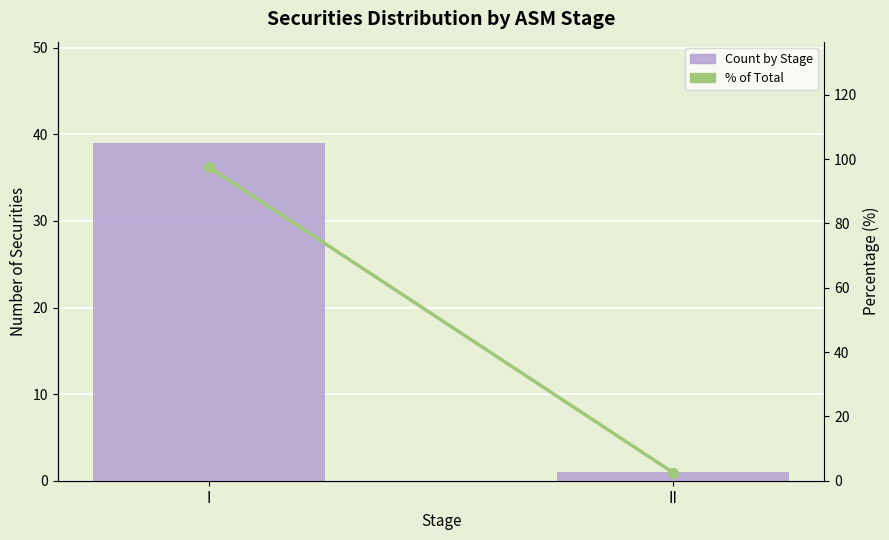

At how many categories does at least one series exceed 72?

1